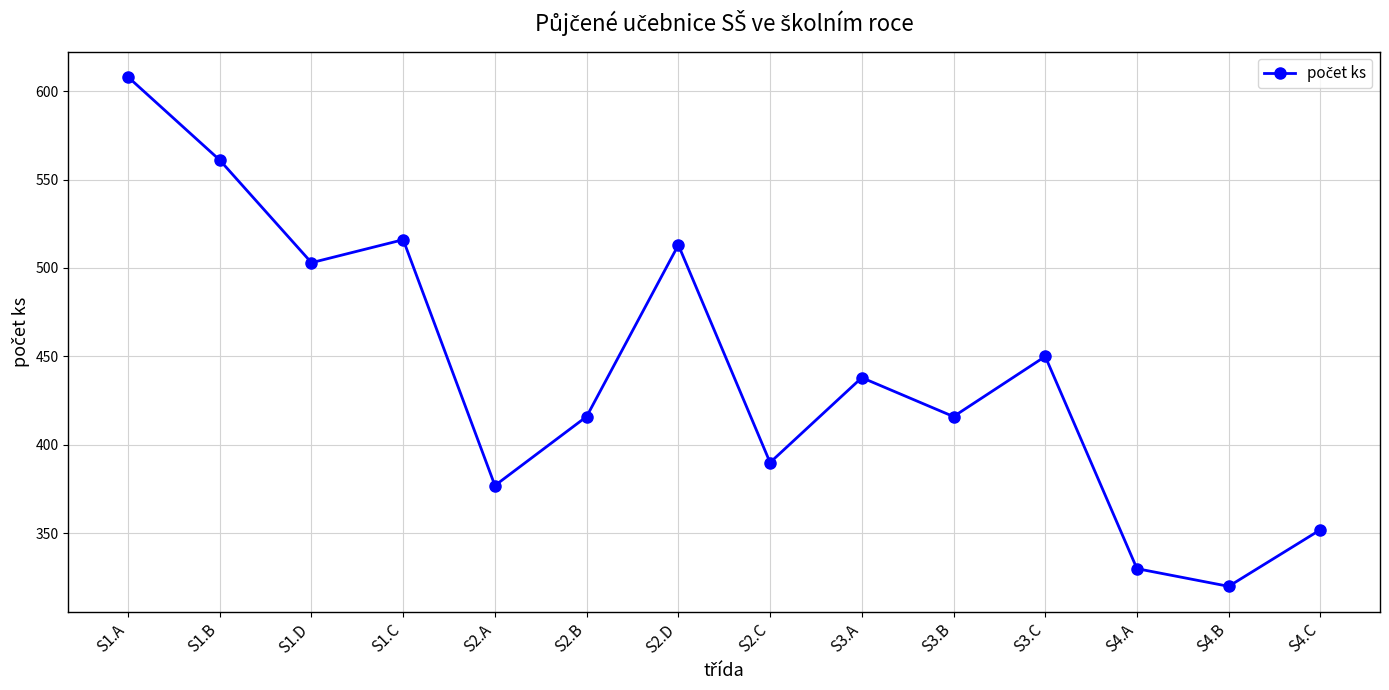

Is this an area chart (filled region under the line)?

No